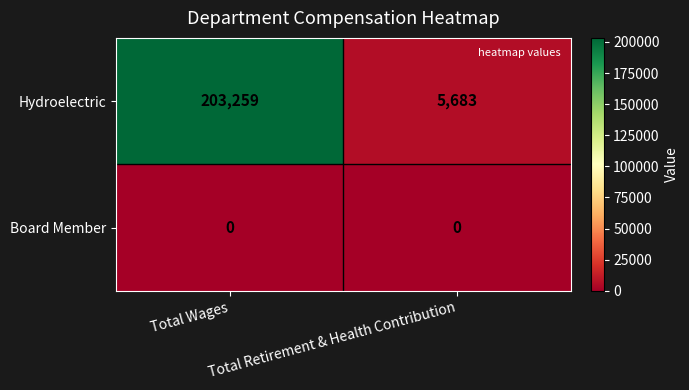

Rank the series at Total Retirement & Health Contribution from highest to lowest value.

Hydroelectric, Board Member